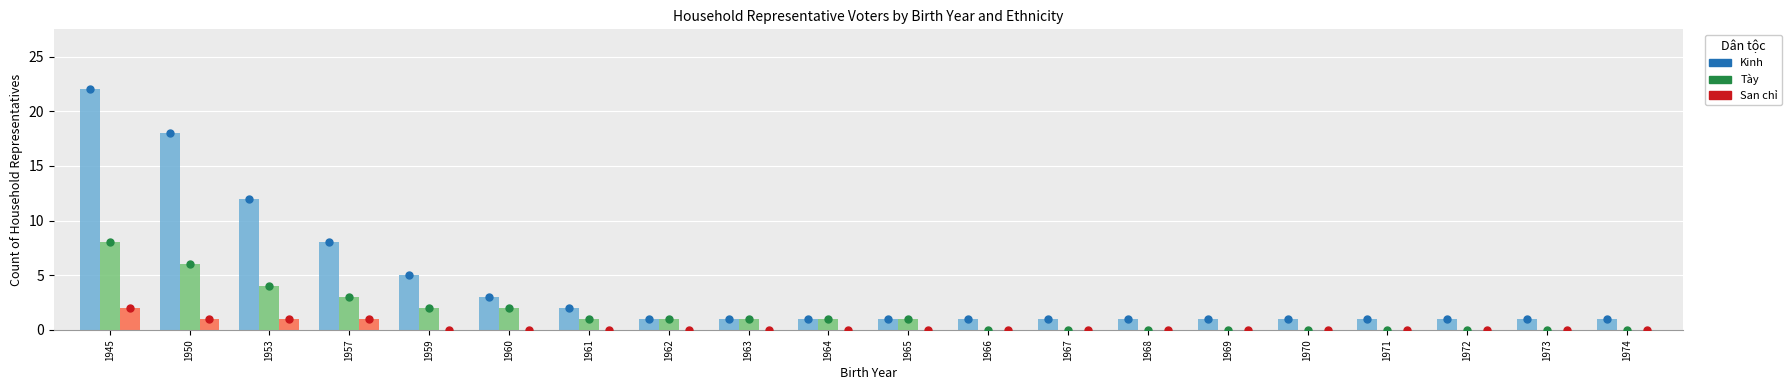

At how many categories does at least one series exceed 0?

20